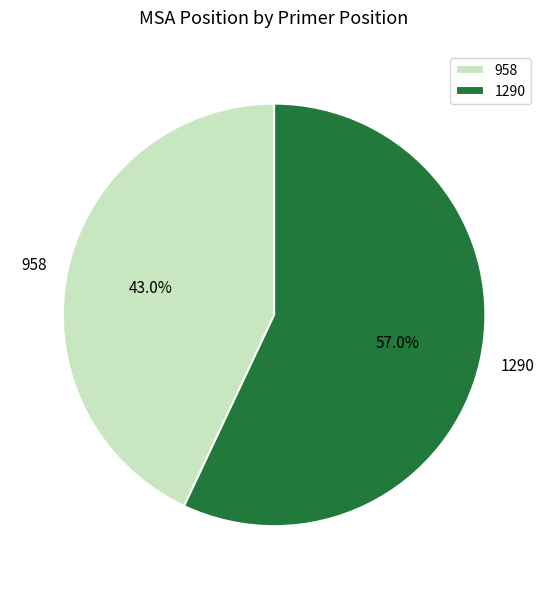

To the nearest percent, what is the difference between the largest and smallest slice percentages?

14%